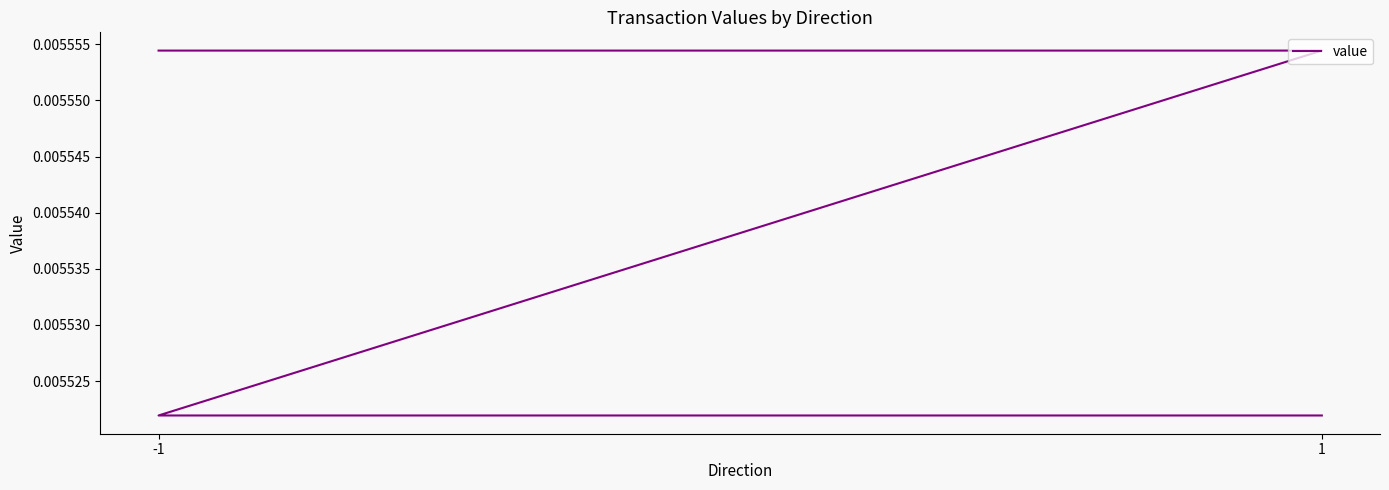

Count the values in the range 0 to 1.

4